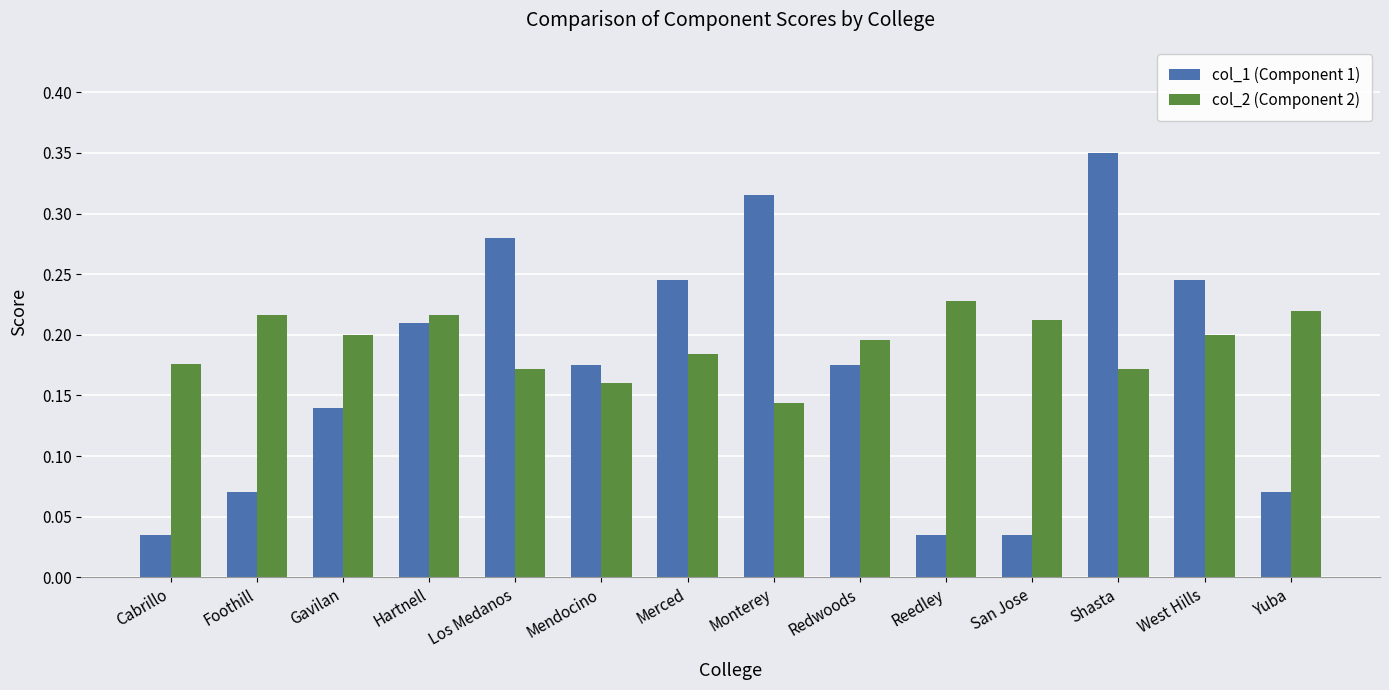

Which series has the widest spread of values?

col_1 (Component 1)